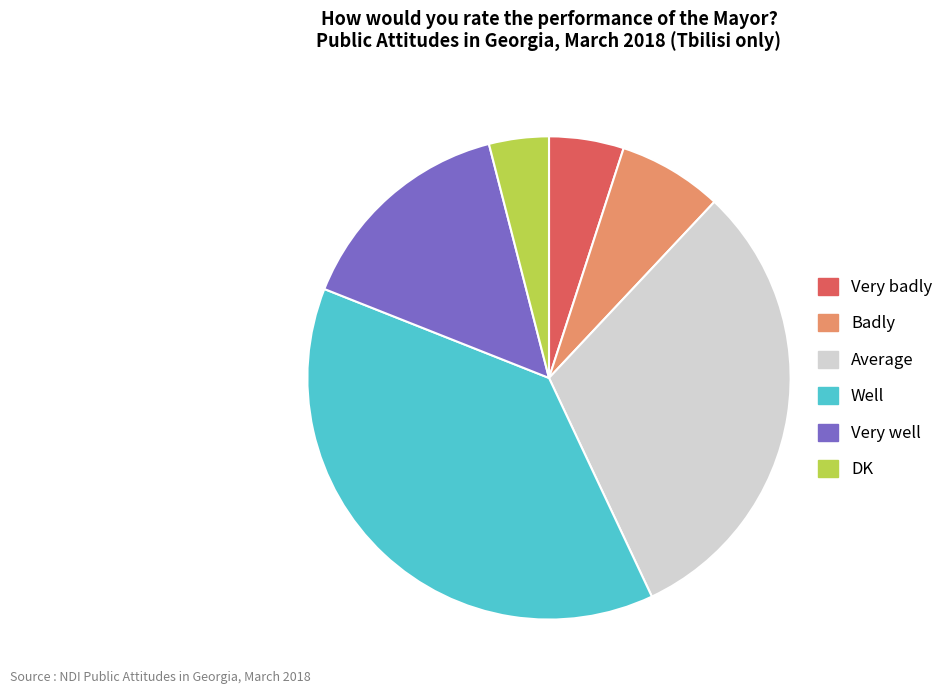

Does Average account for over 50% of the chart?

No